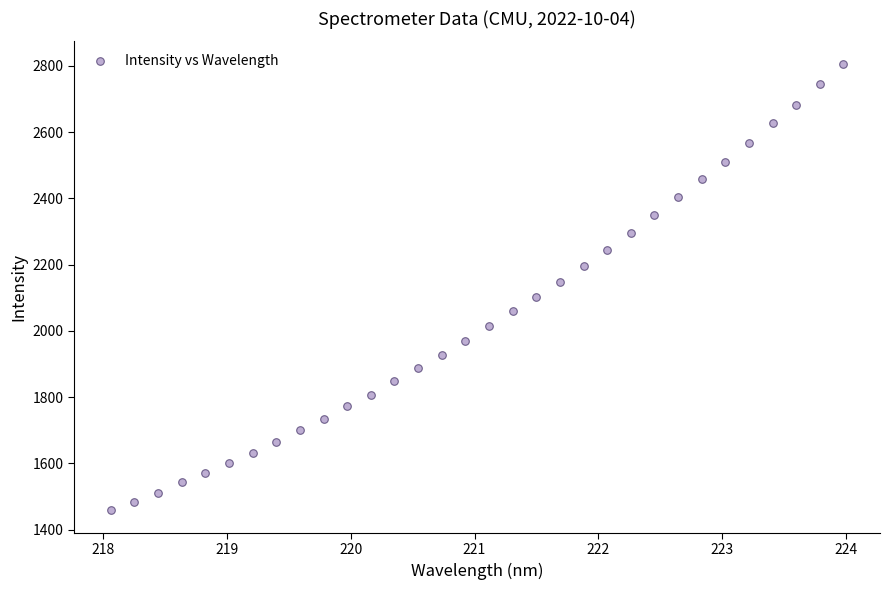

What is the range of Y values (max minus min)?

1348.7